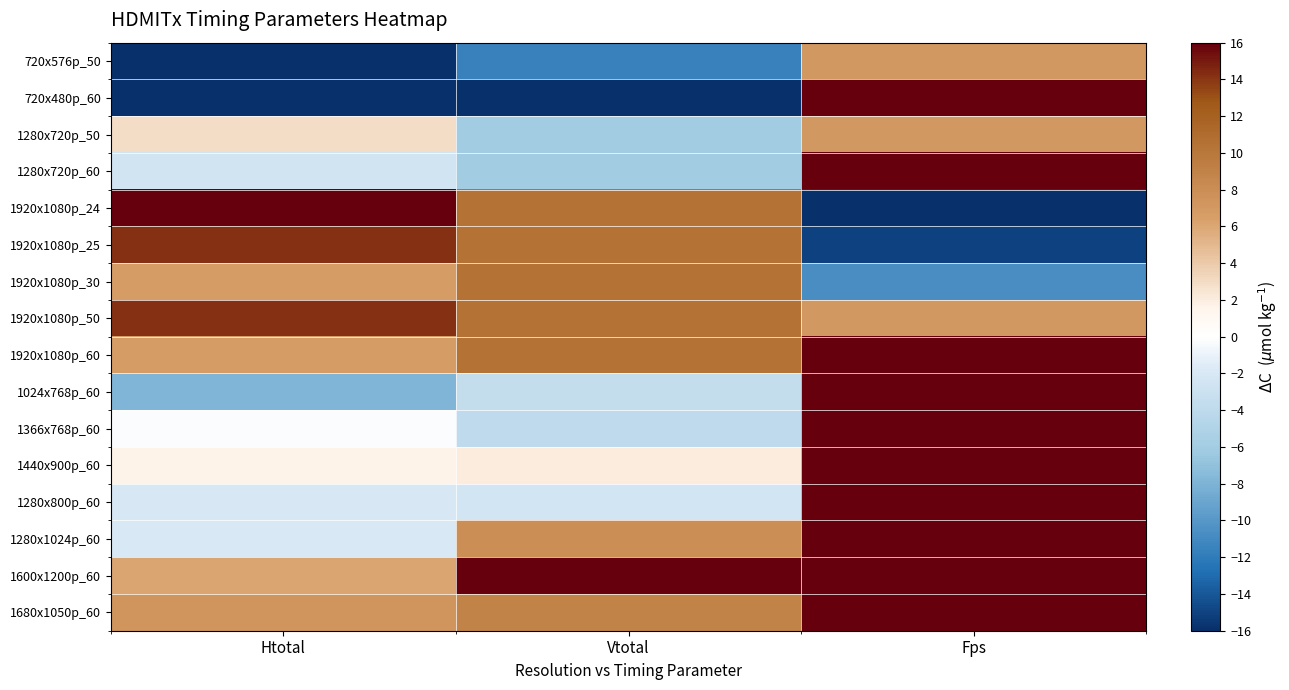

Rank the series at Fps from highest to lowest value.

720x480p_60, 1280x720p_60, 1920x1080p_60, 1024x768p_60, 1366x768p_60, 1440x900p_60, 1280x800p_60, 1280x1024p_60, 1600x1200p_60, 1680x1050p_60, 720x576p_50, 1280x720p_50, 1920x1080p_50, 1920x1080p_30, 1920x1080p_25, 1920x1080p_24